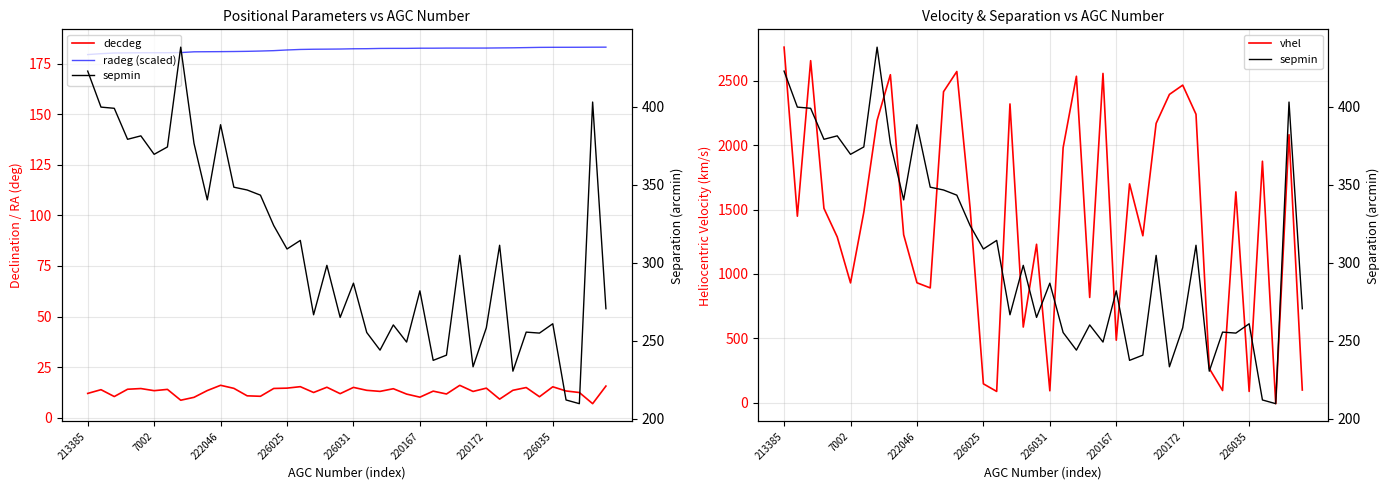

In sepmin, how many points are lower than both neighbors (excluding endpoints)?

13